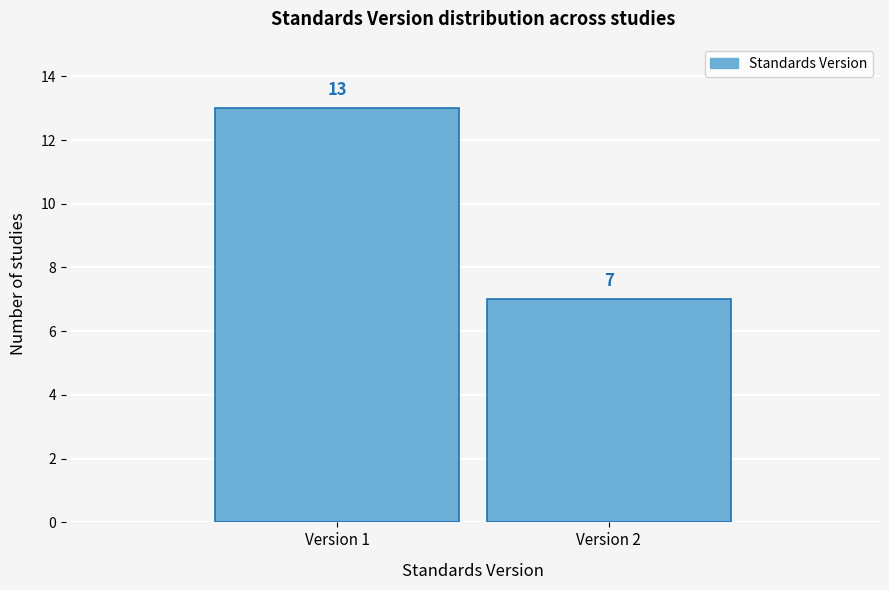

Reading right to left, transcribe all the data shown in this chart.

7	13